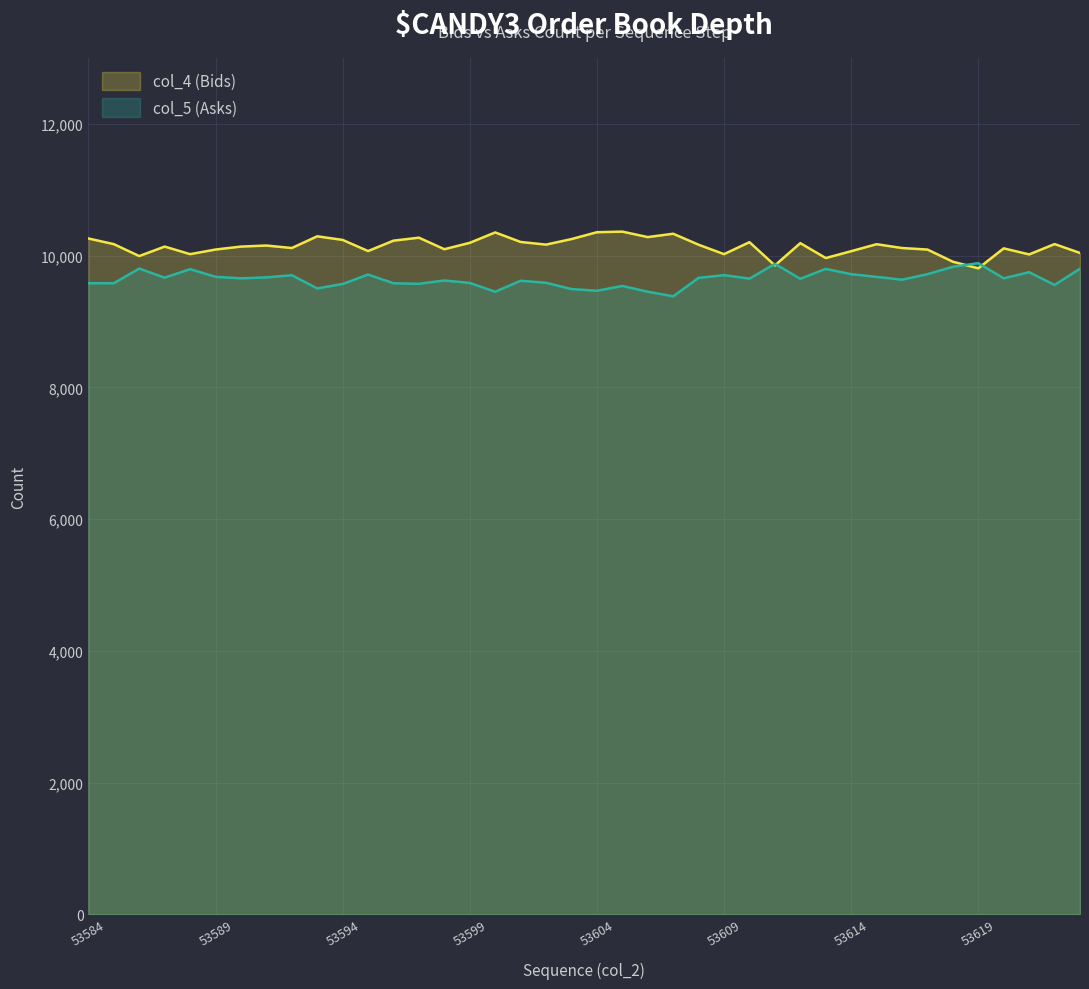

Read the col_4 (Bids) value at 53602.

10167